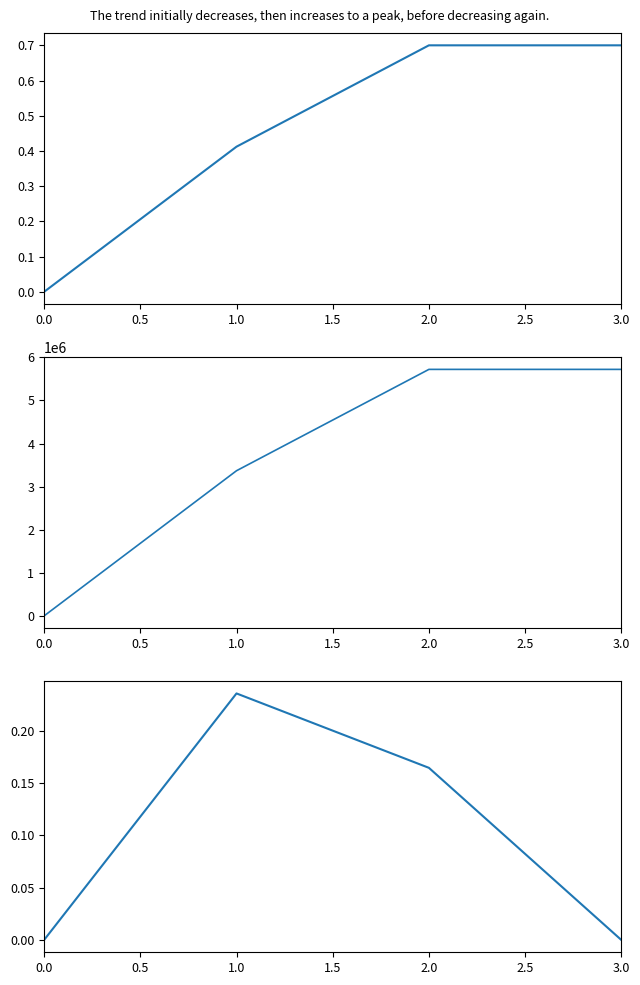

What is the sum of all Identifier (raw) values?

14809243.0